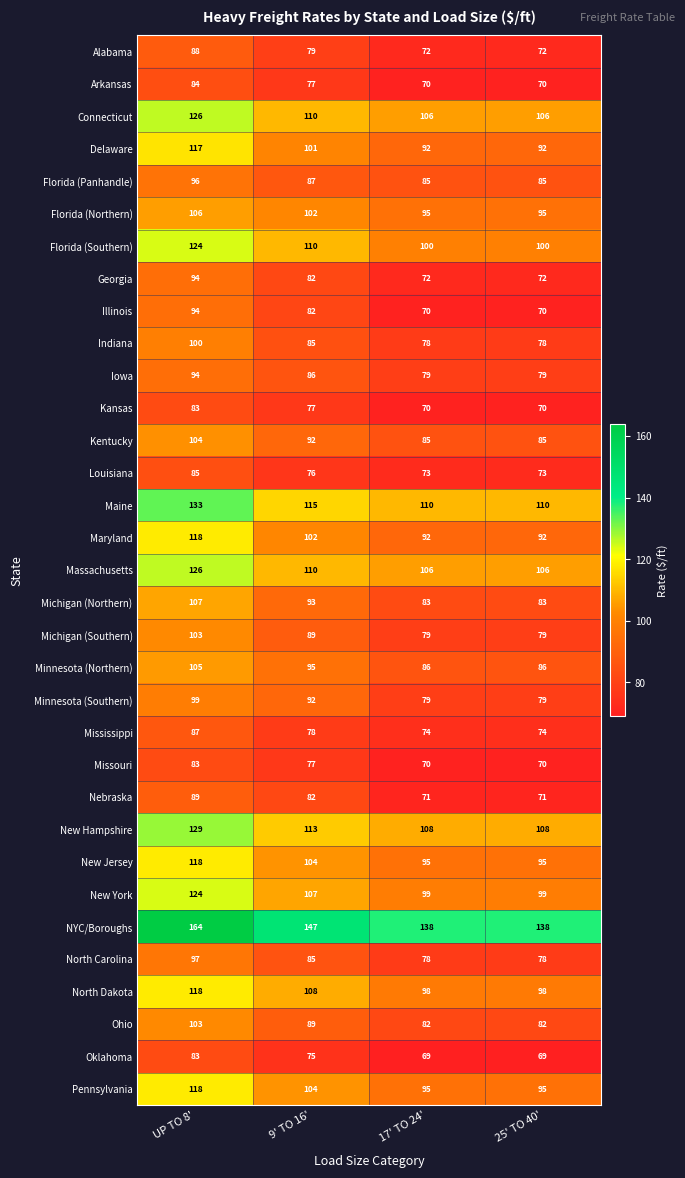

At which category does the chart reach its peak across all series?

UP TO 8'